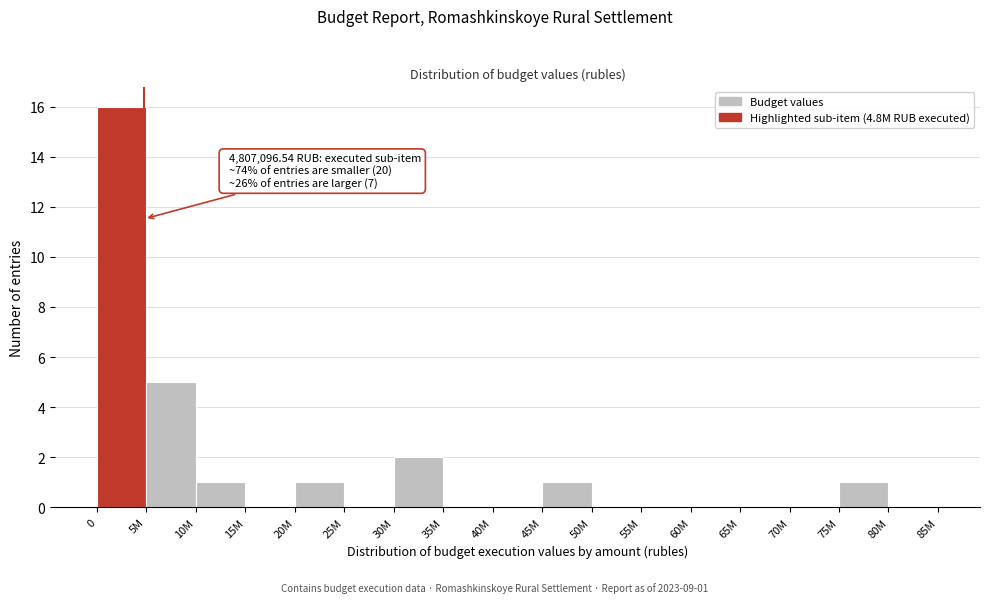

Reading right to left, transcribe all the data shown in this chart.

80M=0	75M=1	70M=0	65M=0	60M=0	55M=0	50M=0	45M=1	40M=0	35M=0	30M=2	25M=0	20M=1	15M=0	10M=1	5M=5	0=16